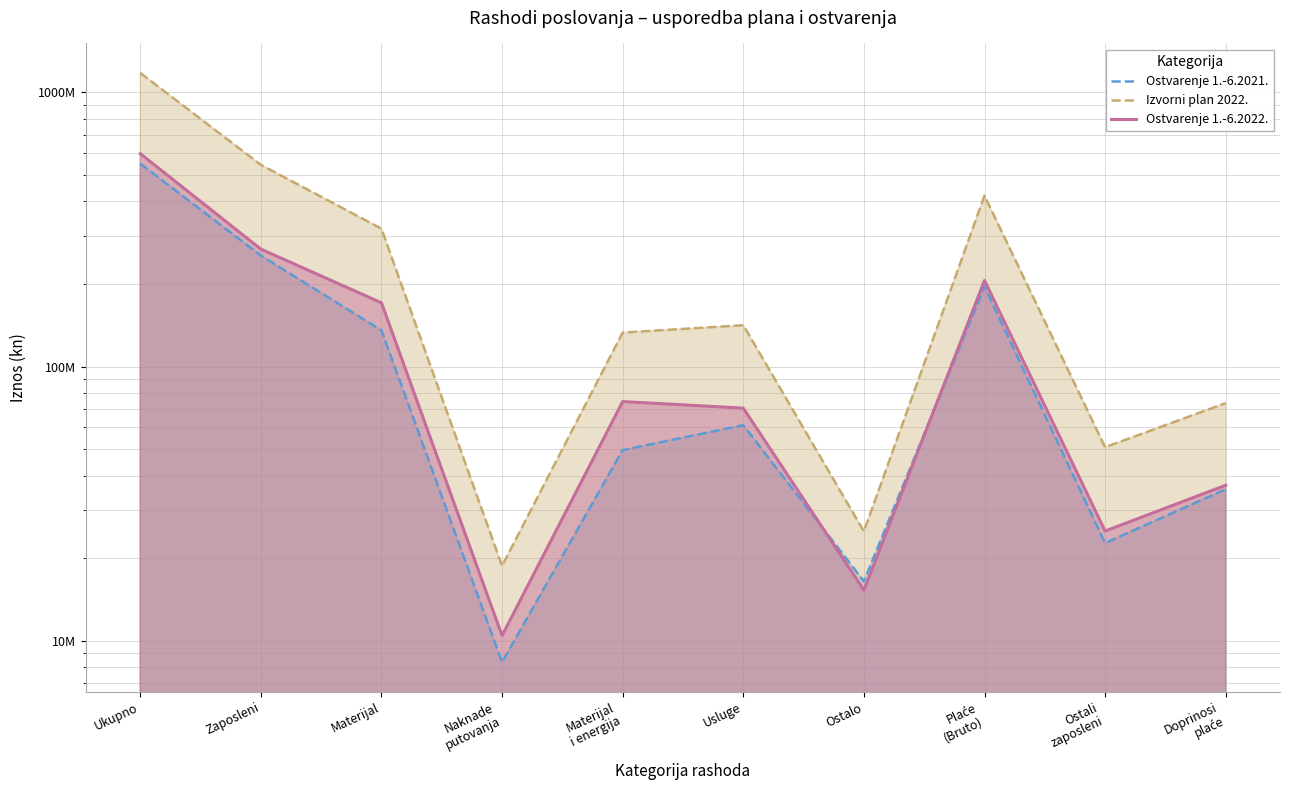

Rank the series by their maximum value, from highest to lowest.

Izvorni plan 2022., Ostvarenje 1.-6.2022., Ostvarenje 1.-6.2021.